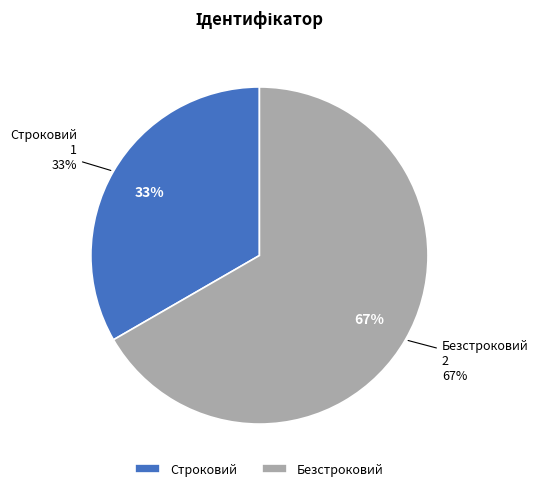

Which category has the smallest portion of the pie?

Строковий